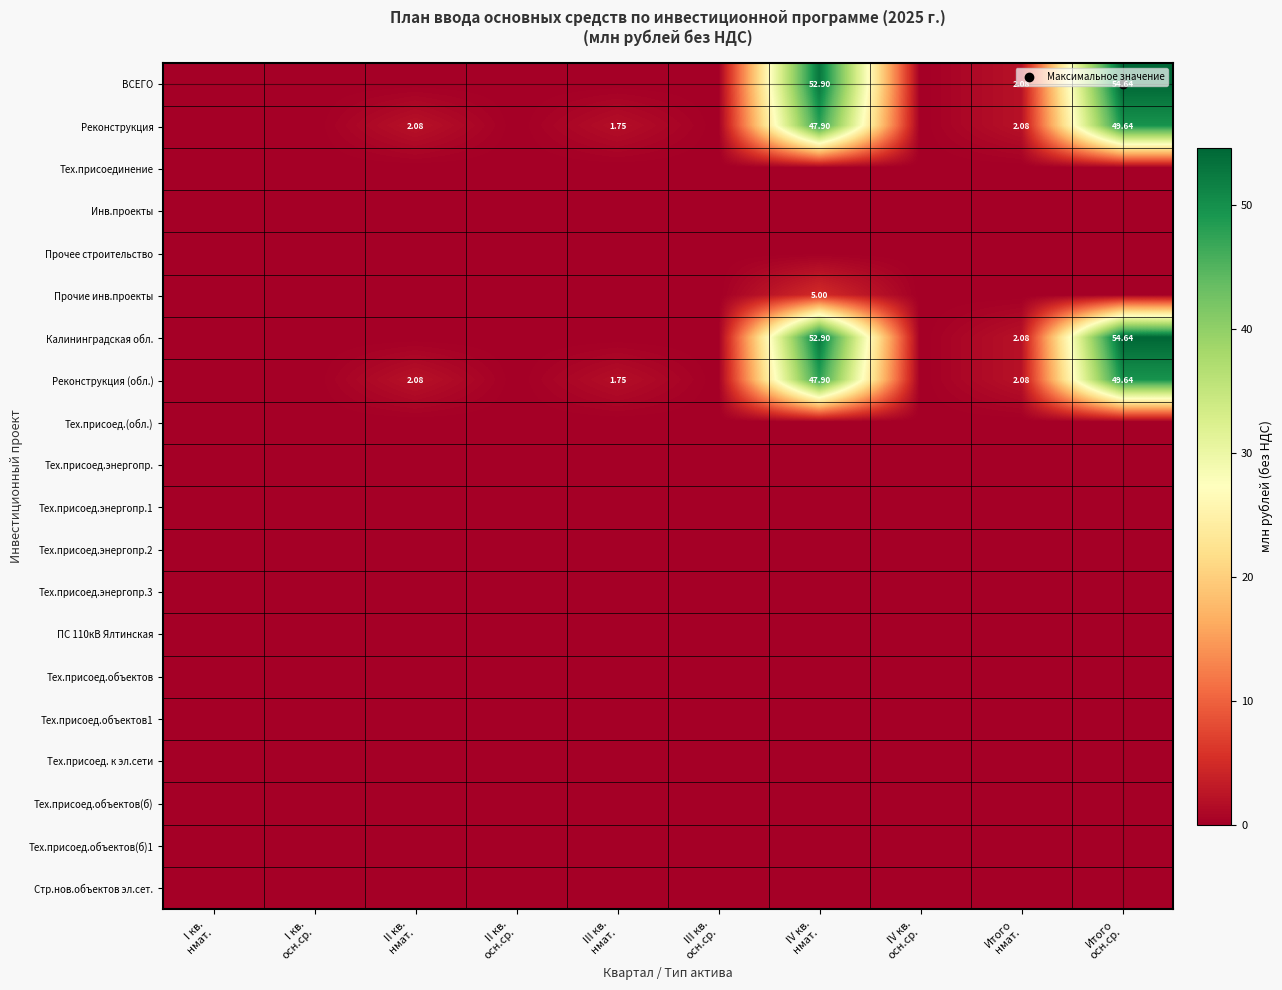

Between I кв.
осн.ср. and Итого
нмат., which is larger?

Итого
нмат.